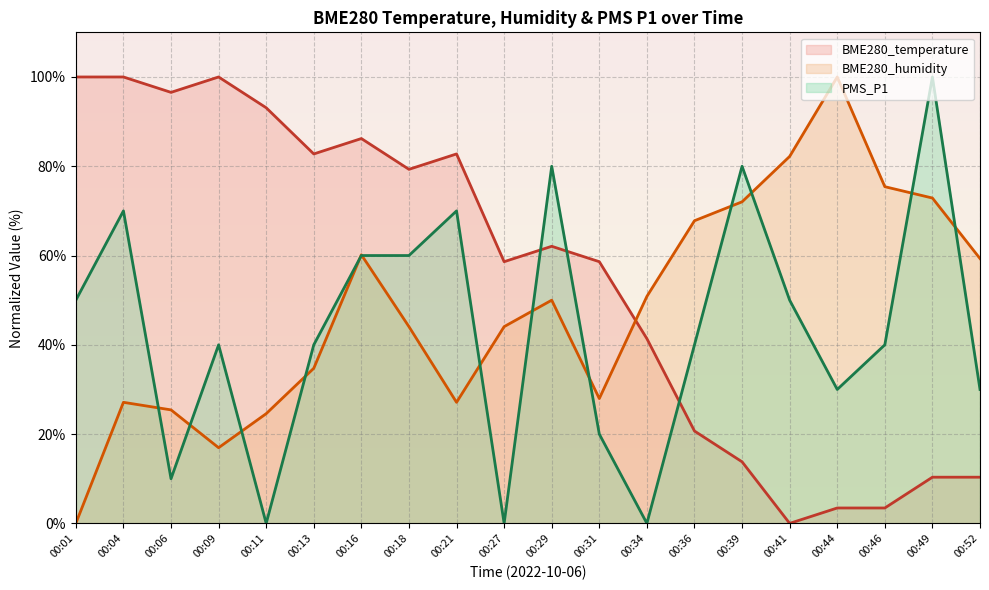

Between 00:21 and 00:27, which series saw the biggest shift?

PMS_P1 (line)